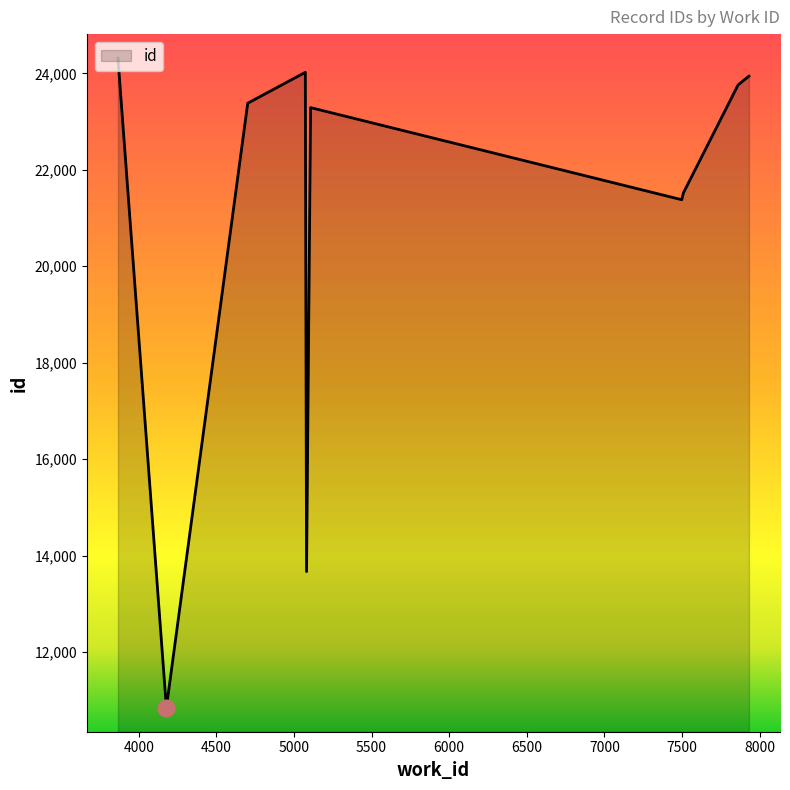

What is the greatest value displayed?

24314